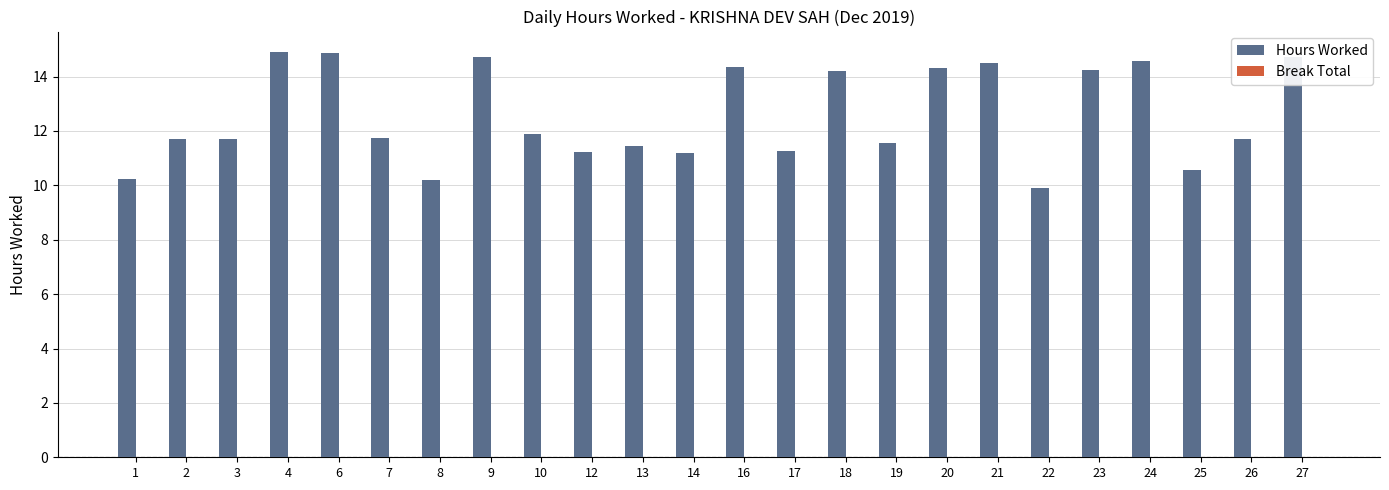

What is the value of the 18th bar from the left?

14.5